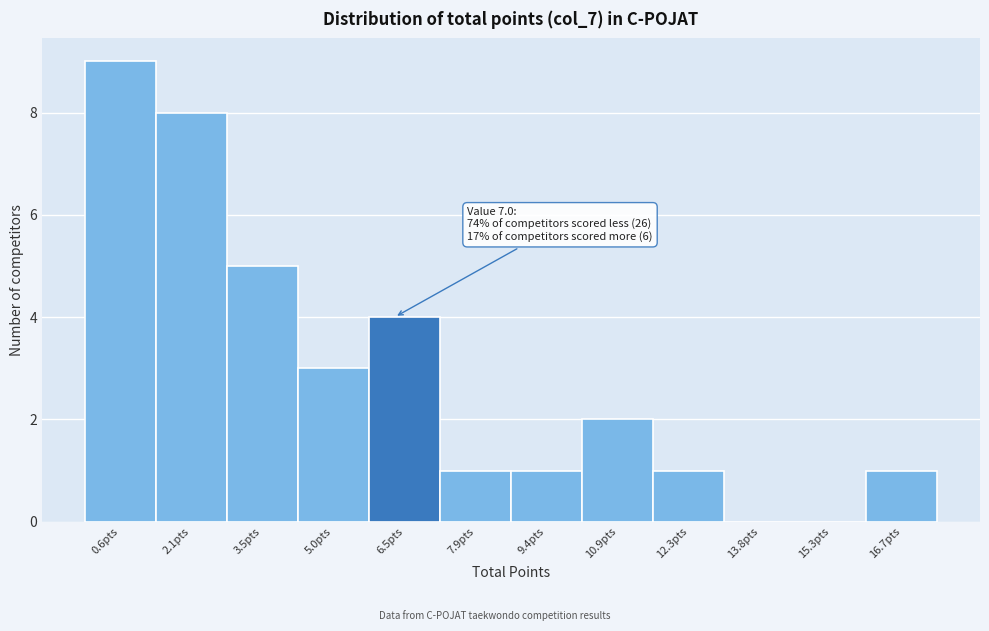

Reading left to right, transcribe all the data shown in this chart.

0.6pts=9	2.1pts=8	3.5pts=5	5.0pts=3	6.5pts=4	7.9pts=1	9.4pts=1	10.9pts=2	12.3pts=1	13.8pts=0	15.3pts=0	16.7pts=1